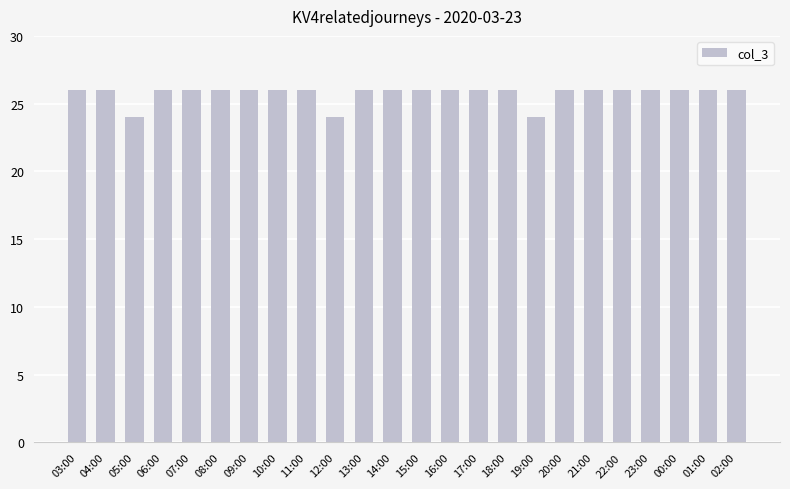

What is the label of the 20th bar from the left?

22:00